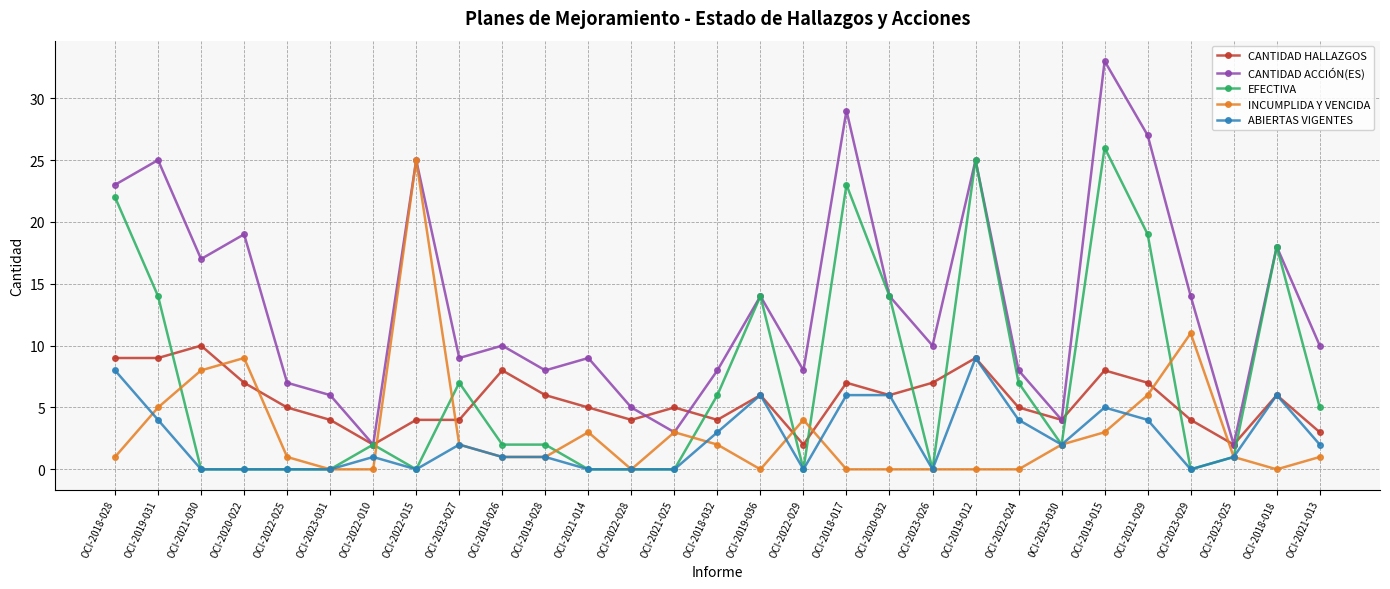

How many times do INCUMPLIDA Y VENCIDA and CANTIDAD HALLAZGOS cross each other?

8